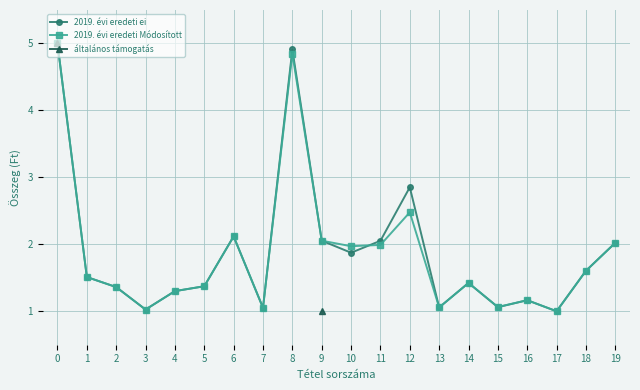

Does the chart have visible grid lines?

Yes